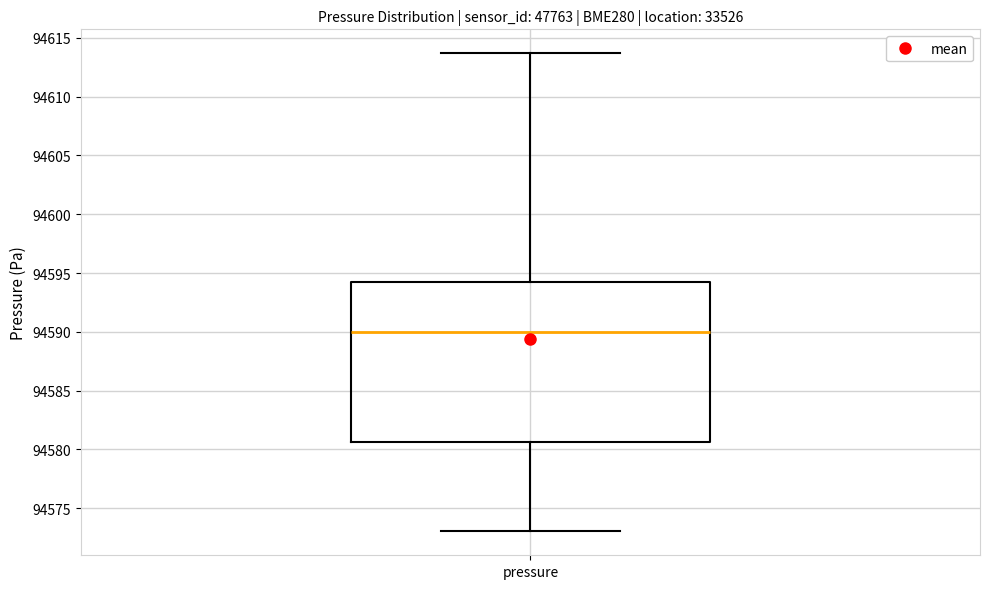

Where is the upper edge of the box for pressure on the y-axis? The values are not printed on the chart, so give them approximately, as read against the axis.

94594.5